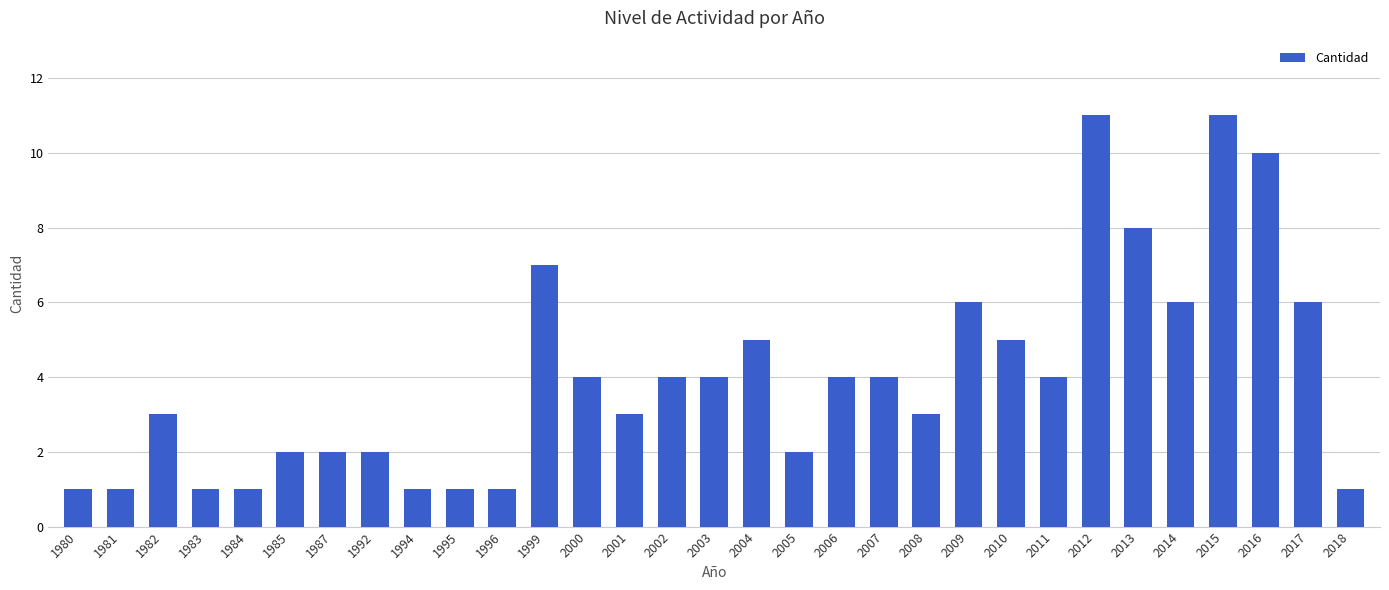

Between 2000 and 2012, which is larger?

2012